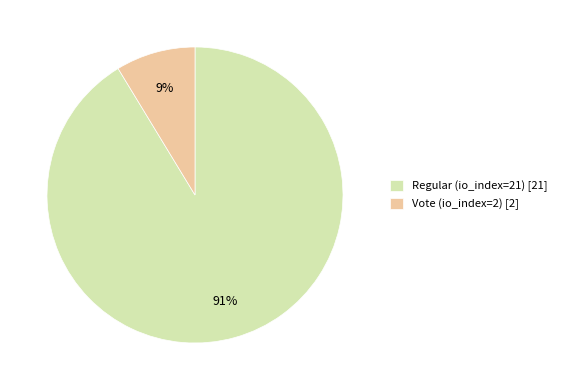

Does Vote (io_index=2) account for over 50% of the chart?

No